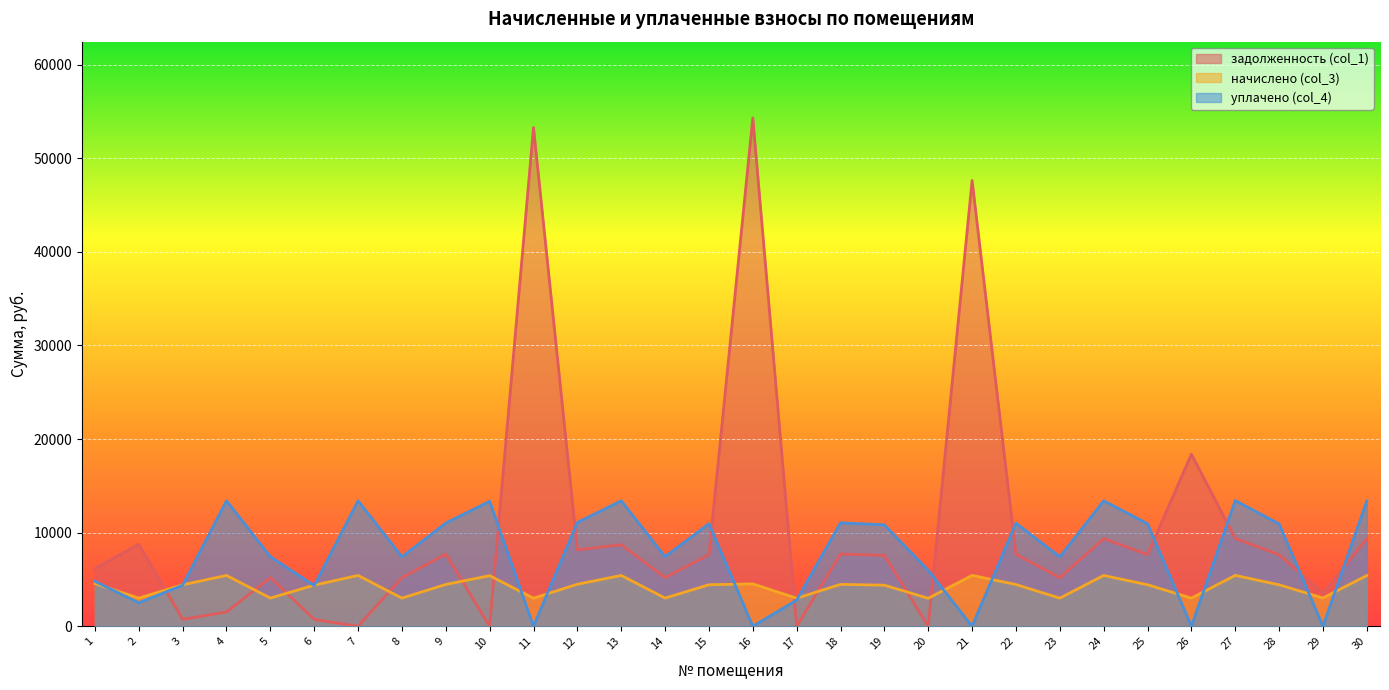

Which series has the largest range (max minus min)?

задолженность (col_1)